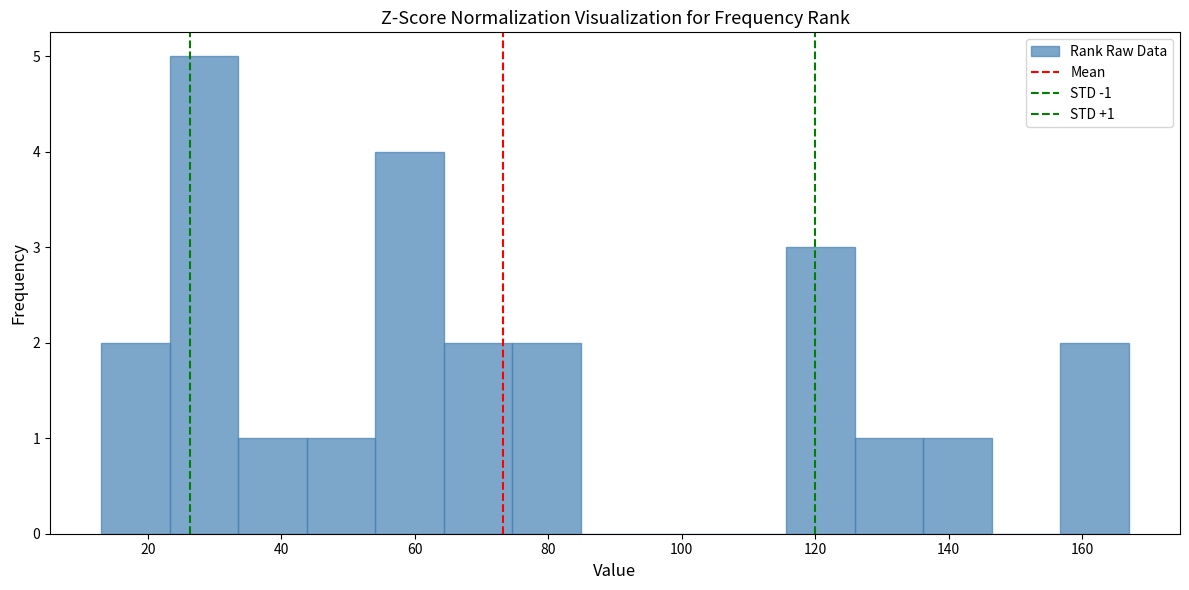

Which range on the x-axis has the tallest bar?

24 to 34